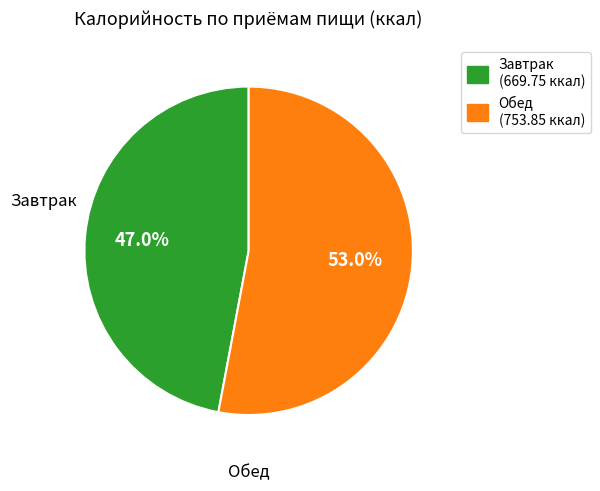

To the nearest percent, what portion does Обед represent?

53%